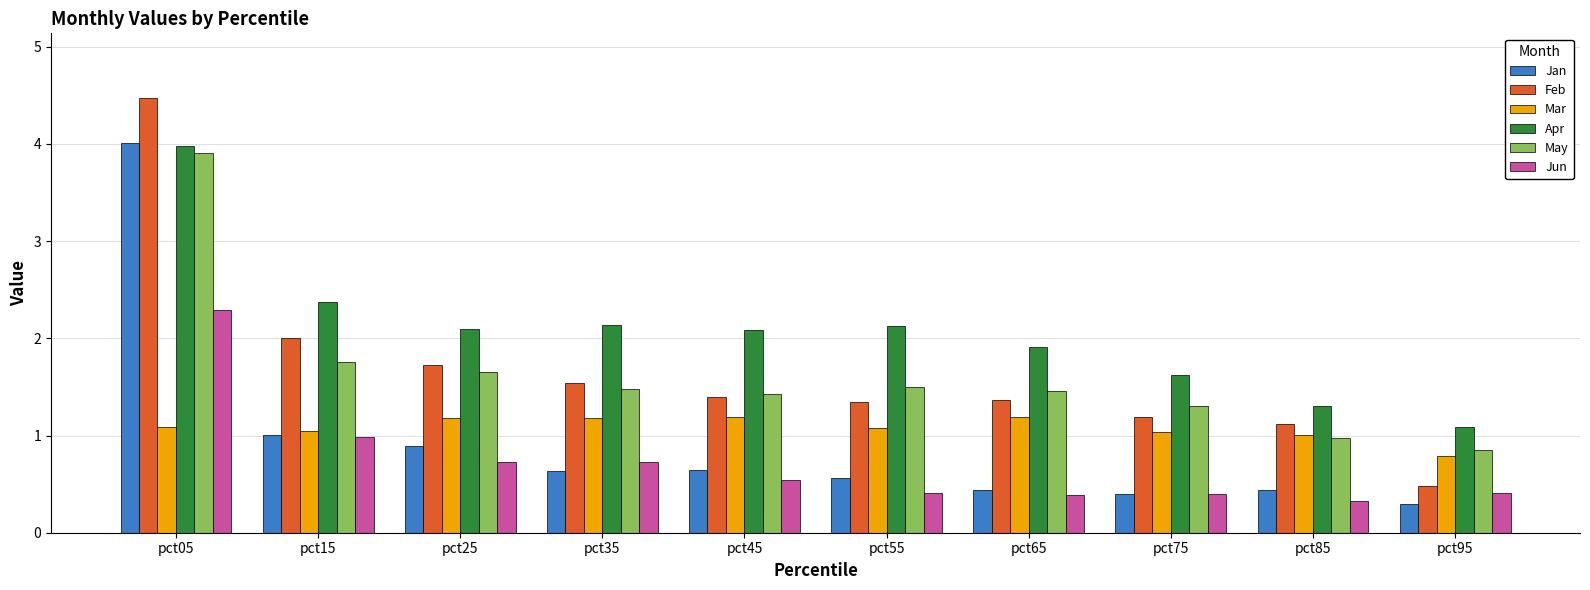

What is the minimum value shown in the chart?

0.3